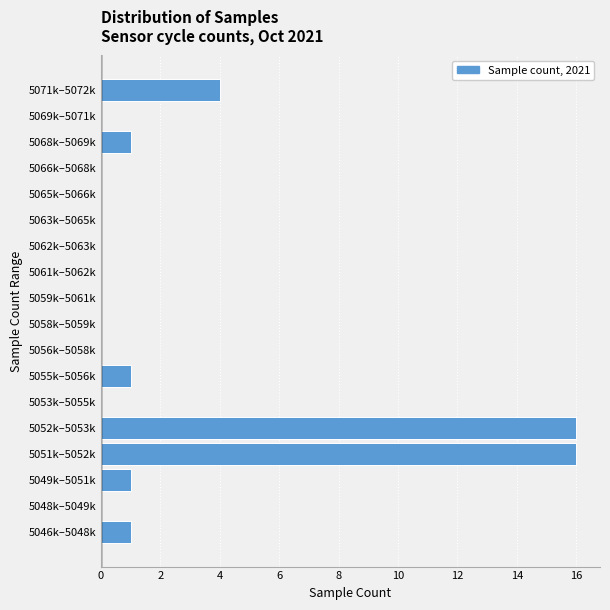

Reading bottom to top, what are all the values shown in this chart?

5046k–5048k=1	5048k–5049k=0	5049k–5051k=1	5051k–5052k=16	5052k–5053k=16	5053k–5055k=0	5055k–5056k=1	5056k–5058k=0	5058k–5059k=0	5059k–5061k=0	5061k–5062k=0	5062k–5063k=0	5063k–5065k=0	5065k–5066k=0	5066k–5068k=0	5068k–5069k=1	5069k–5071k=0	5071k–5072k=4